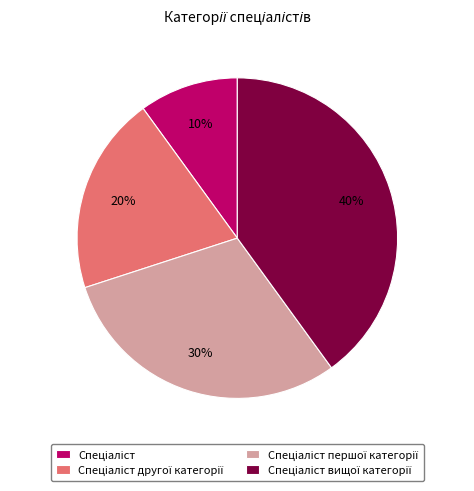

To the nearest percent, what is the average slice percentage?

25%